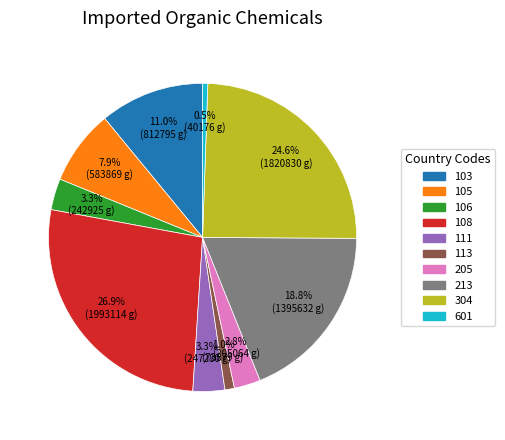

Between 205 and 108, which is larger?

108